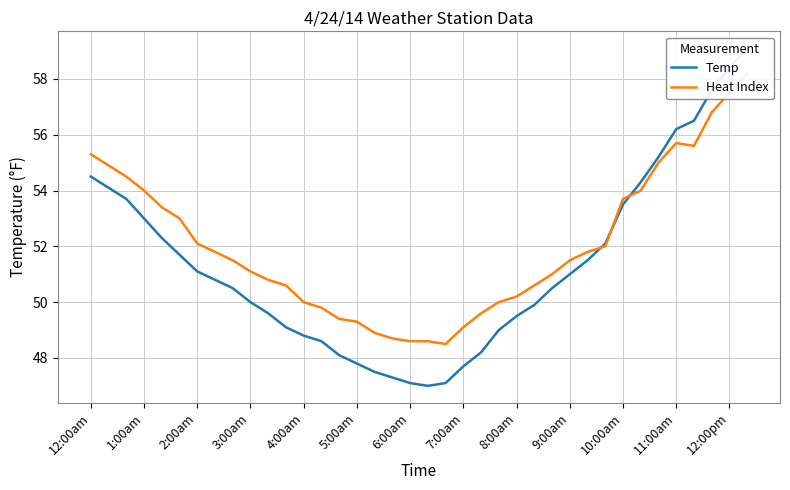

Where does the Heat Index series first go above 51?

12:00am